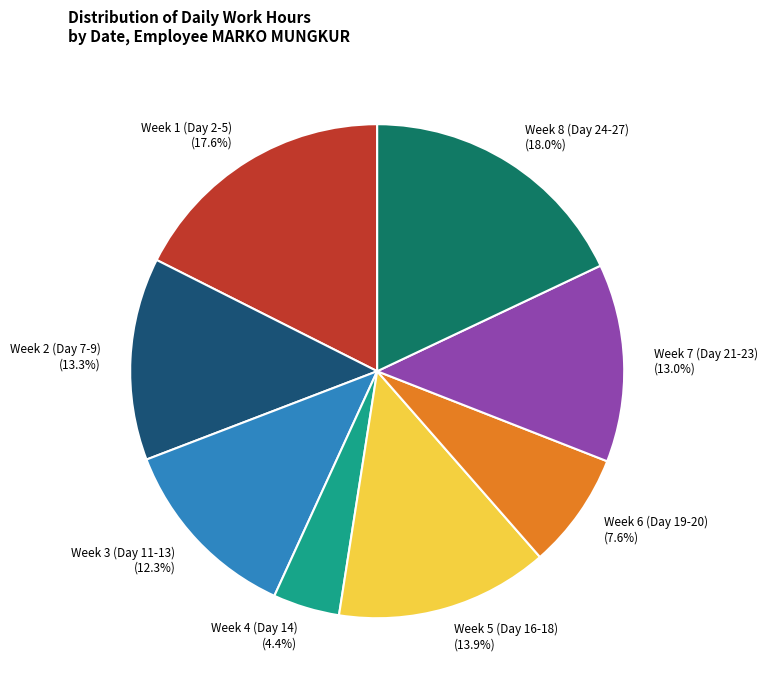

How many segments does this pie chart have?

8